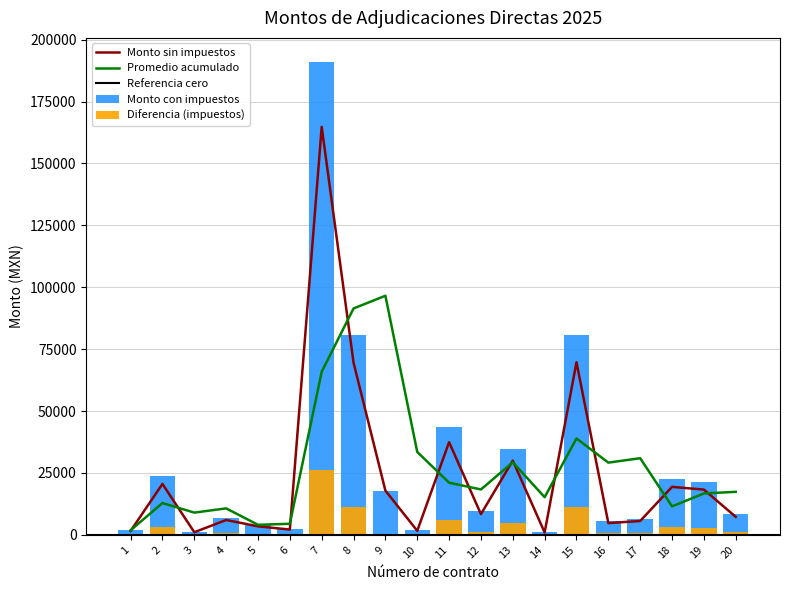

The value of Monto con impuestos at 4 is 6977.4. True or false?

True